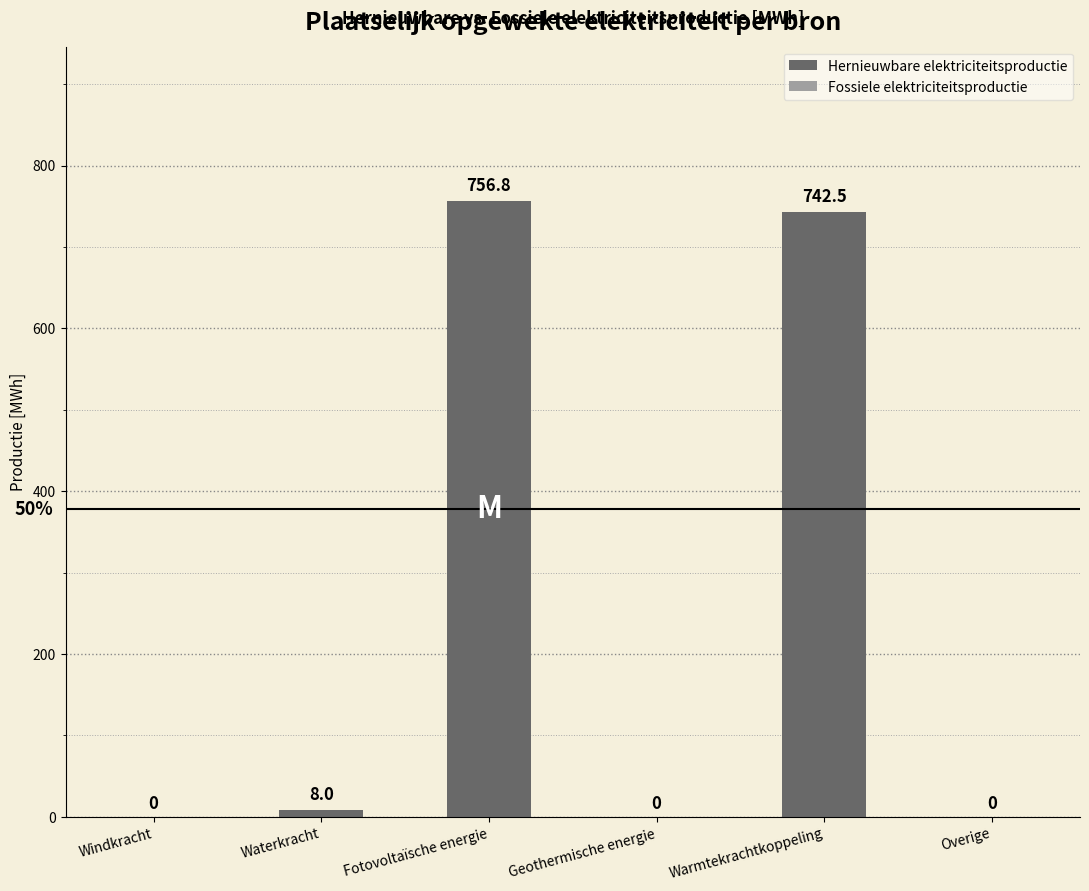

Which has a higher value, Waterkracht or Fotovoltaïsche energie?

Fotovoltaïsche energie